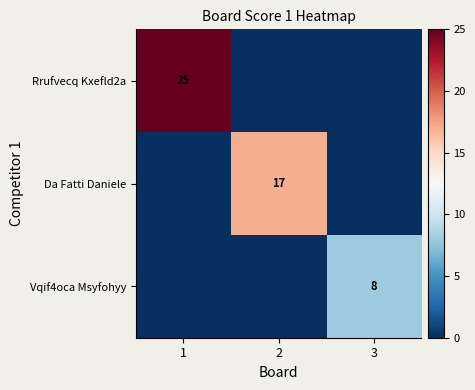

The value of Da Fatti Daniele at 2 is 17. True or false?

True